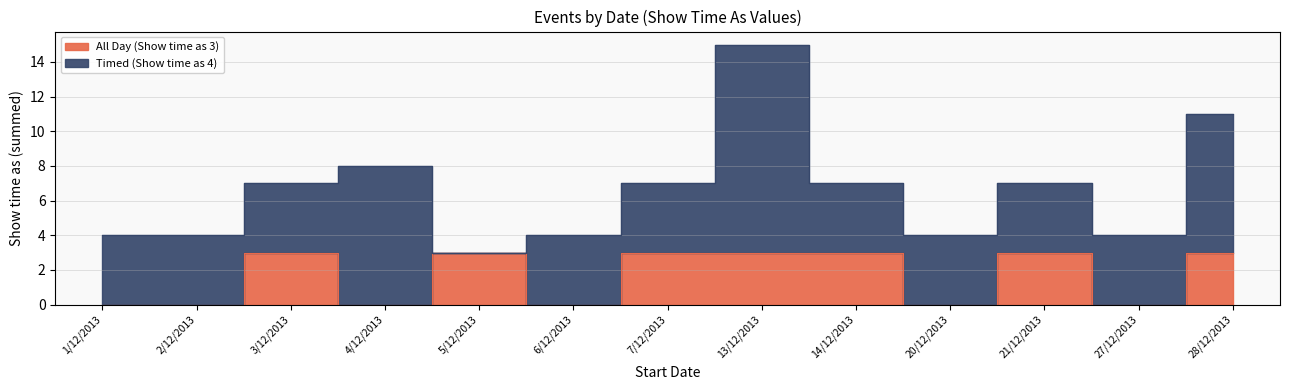

How many points are lower than both their immediate neighbors (excluding endpoints)?

4